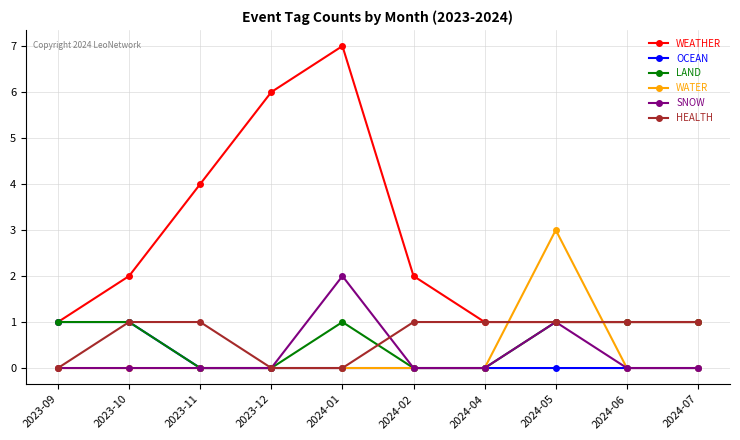

The value of WATER at 2023-10 is 1. True or false?

False